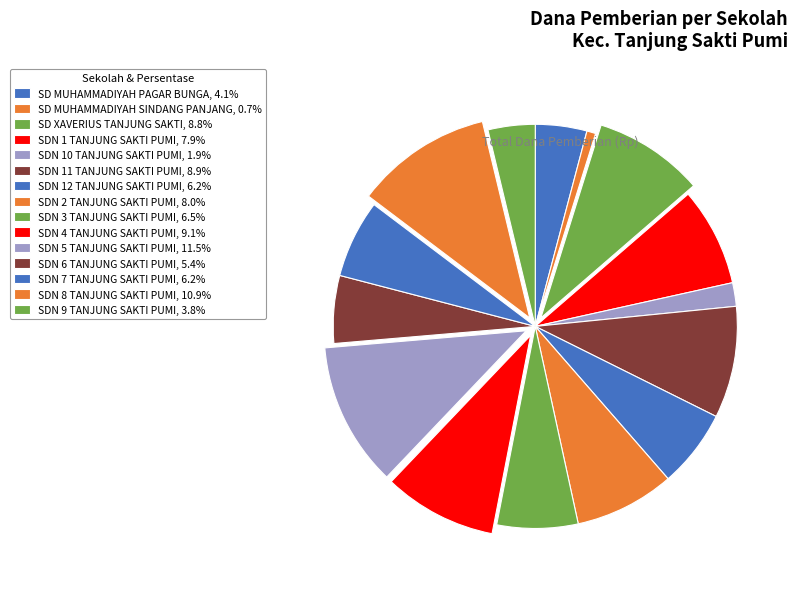

How many segments does this pie chart have?

15